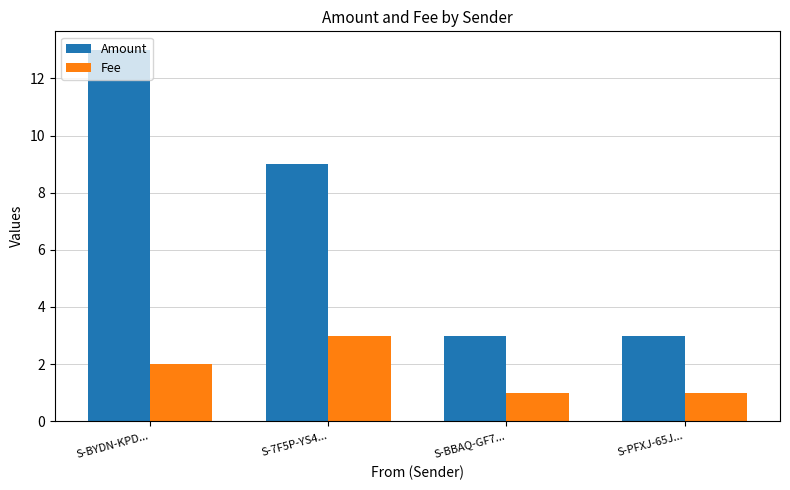

List the series in order of their overall mean, highest first.

Amount, Fee